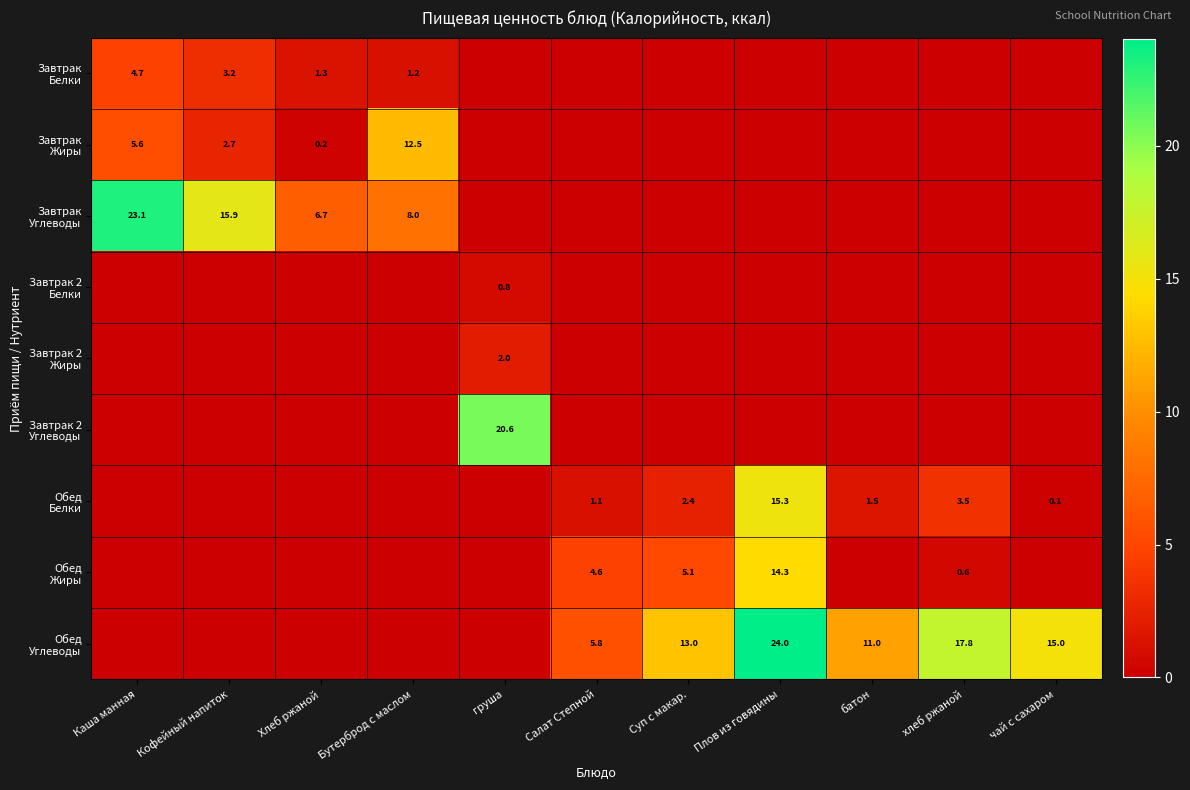

True or false: Завтрак Белки has a value of 0.0 at Салат Степной.

True